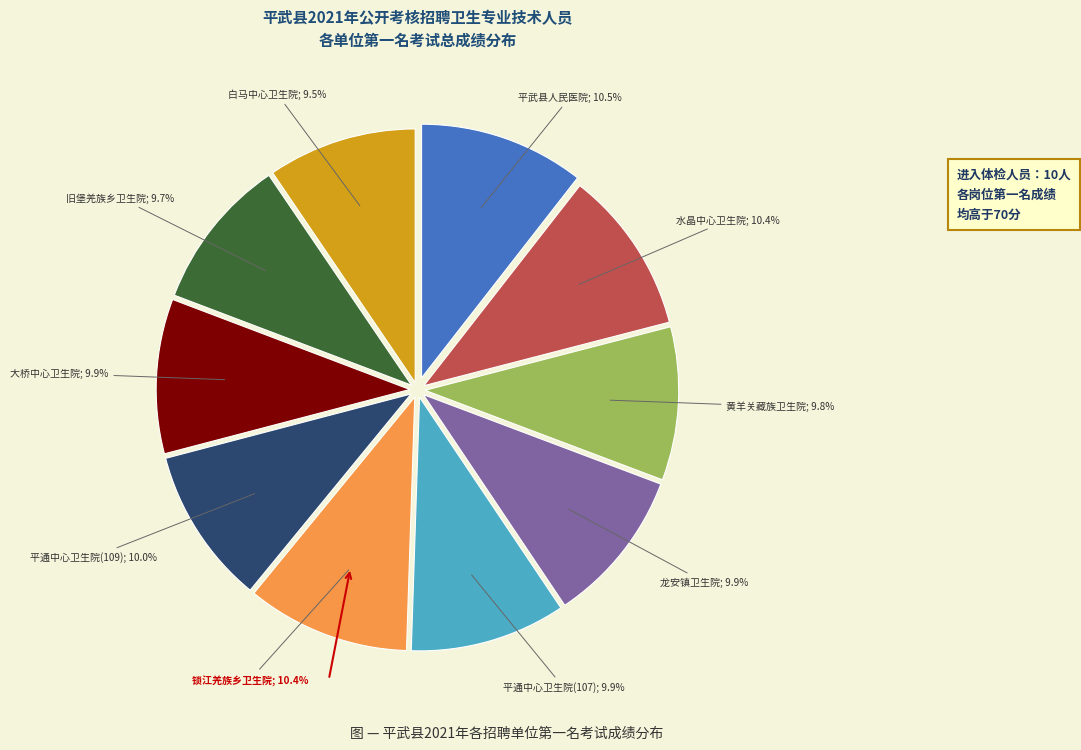

To the nearest percent, what is the difference between the largest and smallest slice percentages?

1%